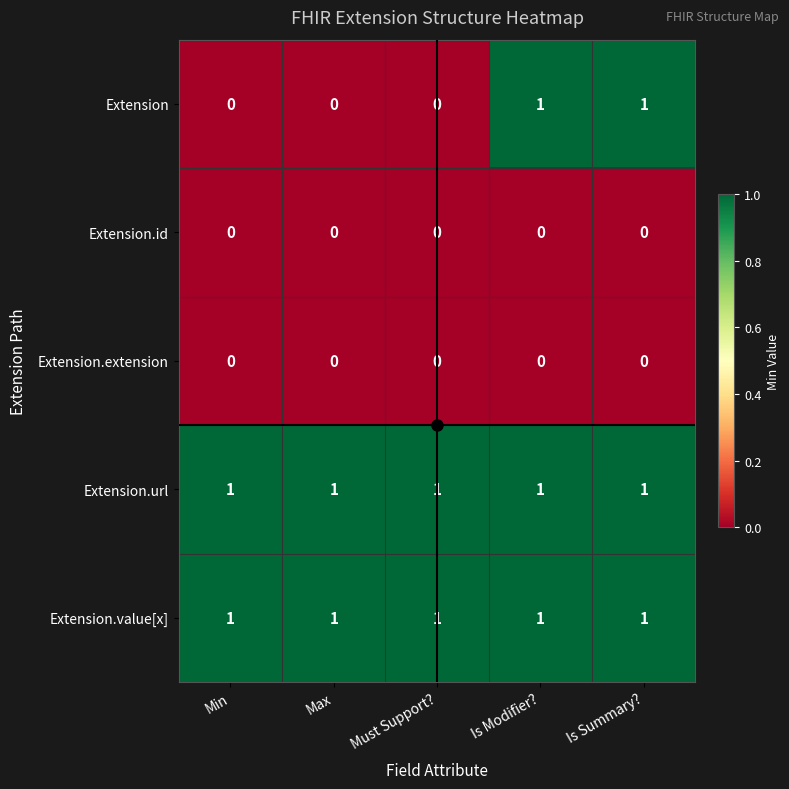

How many Extension values are between 0 and 1?

5